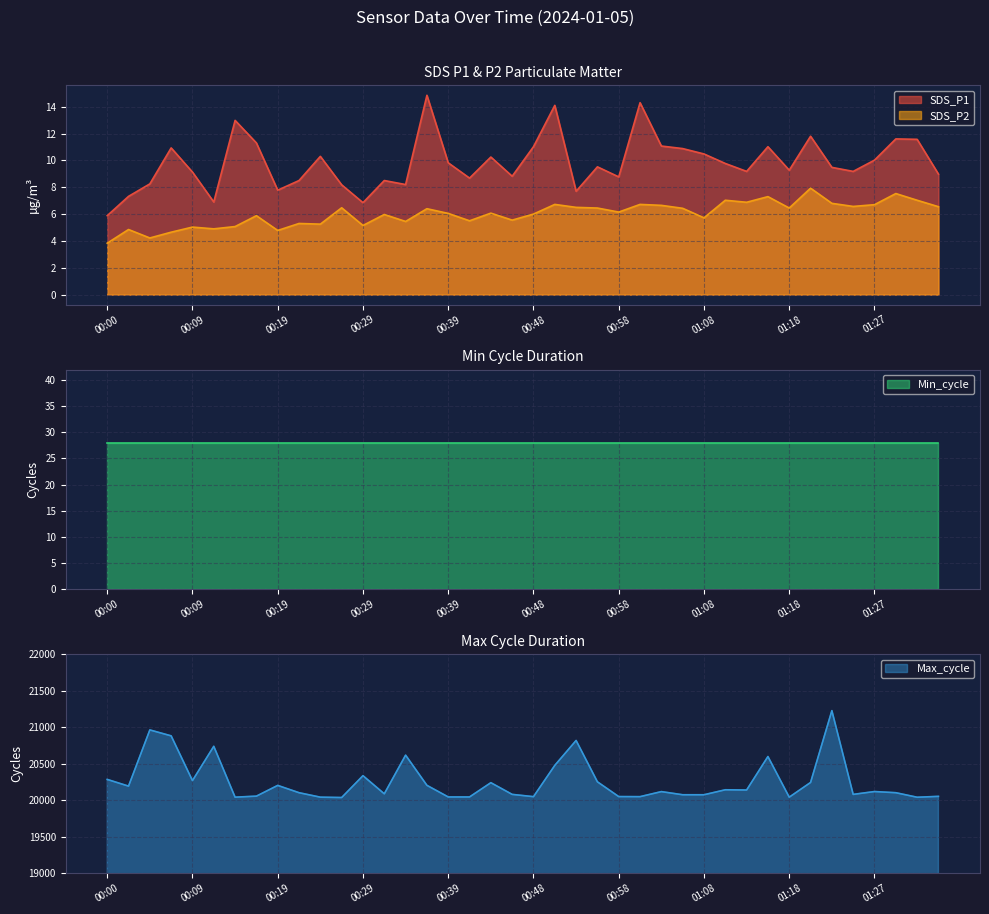

True or false: SDS_P1 and SDS_P2 cross at least once.

False